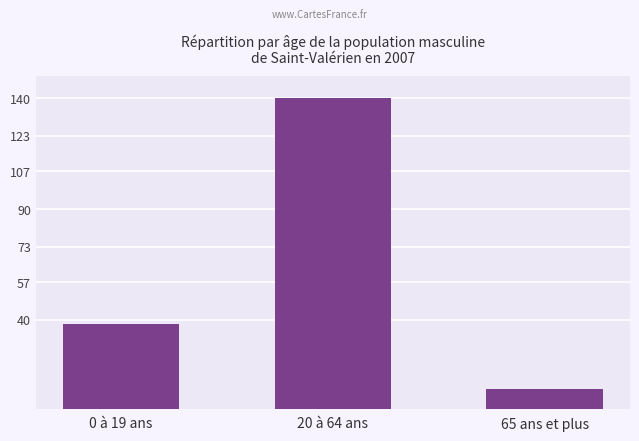

Read the value at 65 ans et plus.

8.9